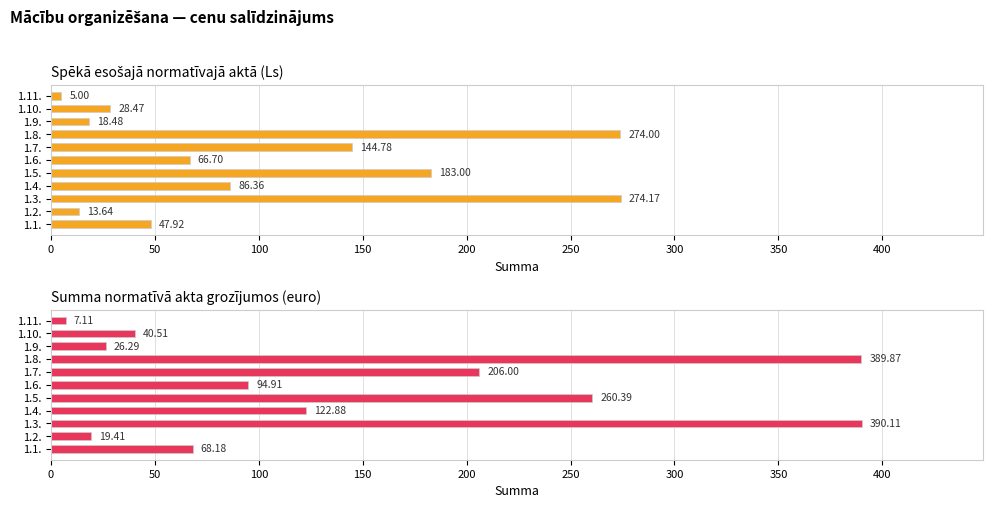

What is the value of the Summa normatīvā akta grozījumos (euro) bar at the 5th from the left?

260.4